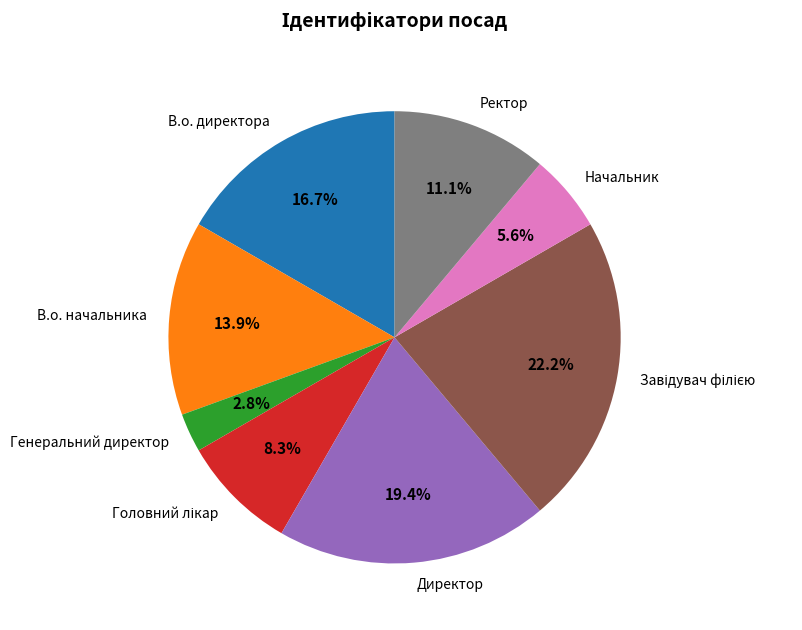

Is there a majority slice in this chart?

No